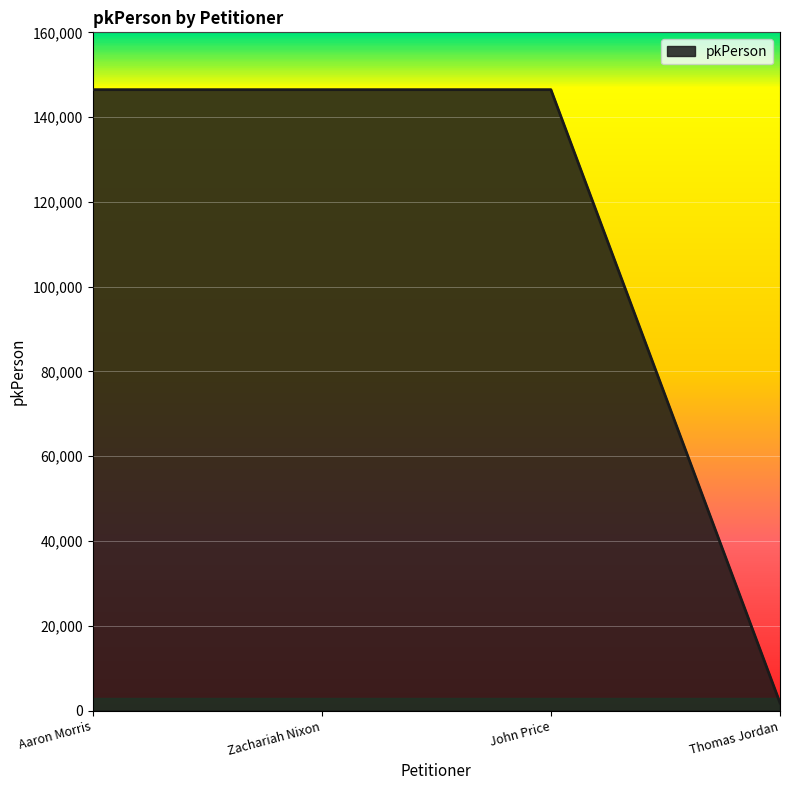

Approximately how many times larger is the value at Zachariah Nixon compared to John Price?

1.0